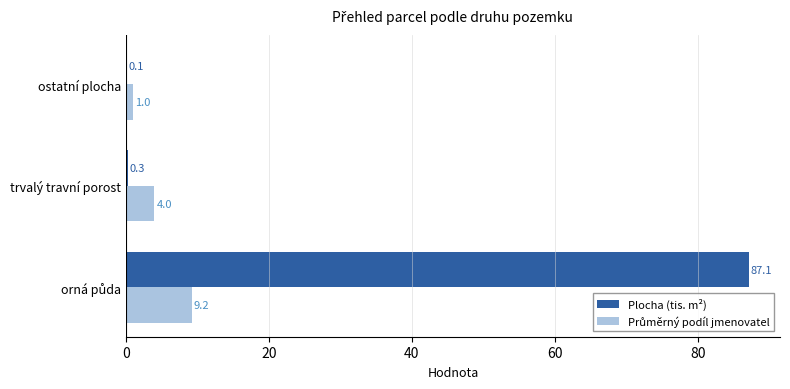

Which series has the largest total across all categories?

Plocha (tis. m²)